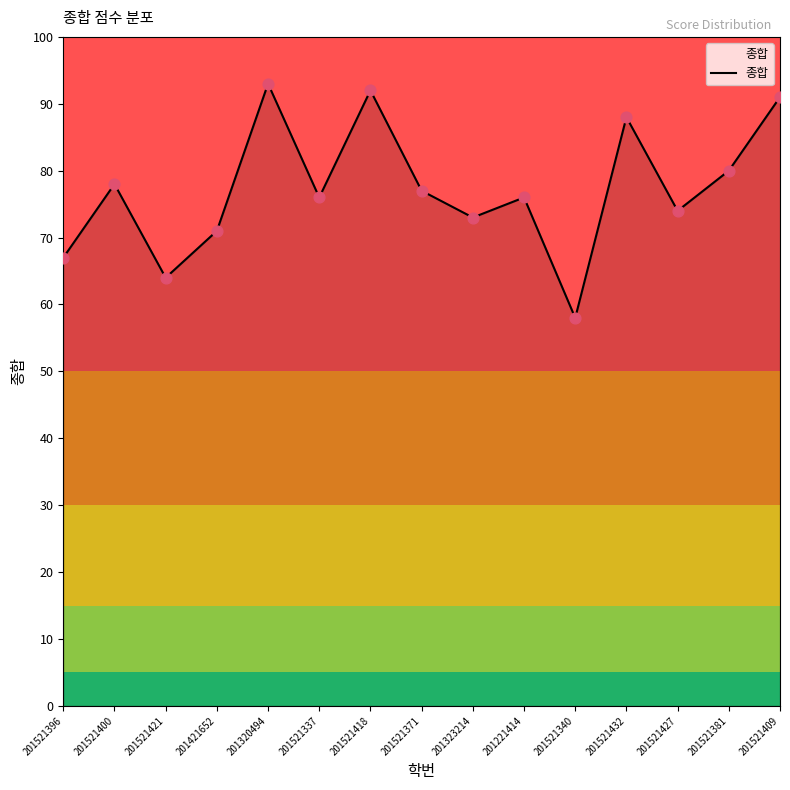

What is the change in value from 201320494 to 201521381?

-13